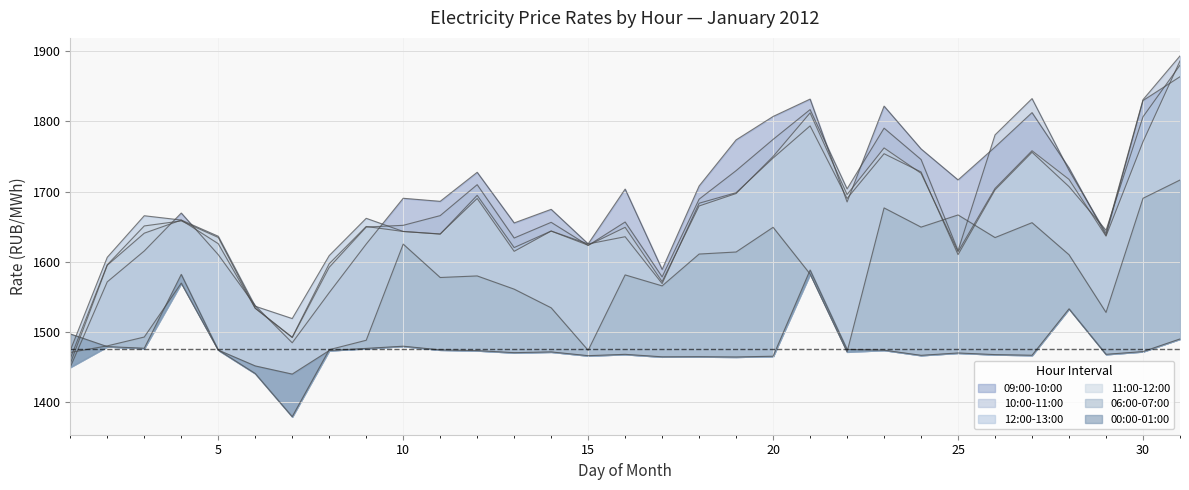

Rank the series by their maximum value, from highest to lowest.

10:00-11:00, 11:00-12:00, 12:00-13:00, 09:00-10:00, 06:00-07:00, 00:00-01:00